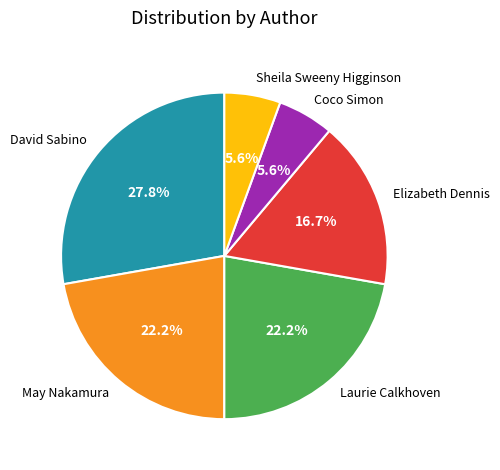

What is the largest slice in the pie chart?

David Sabino